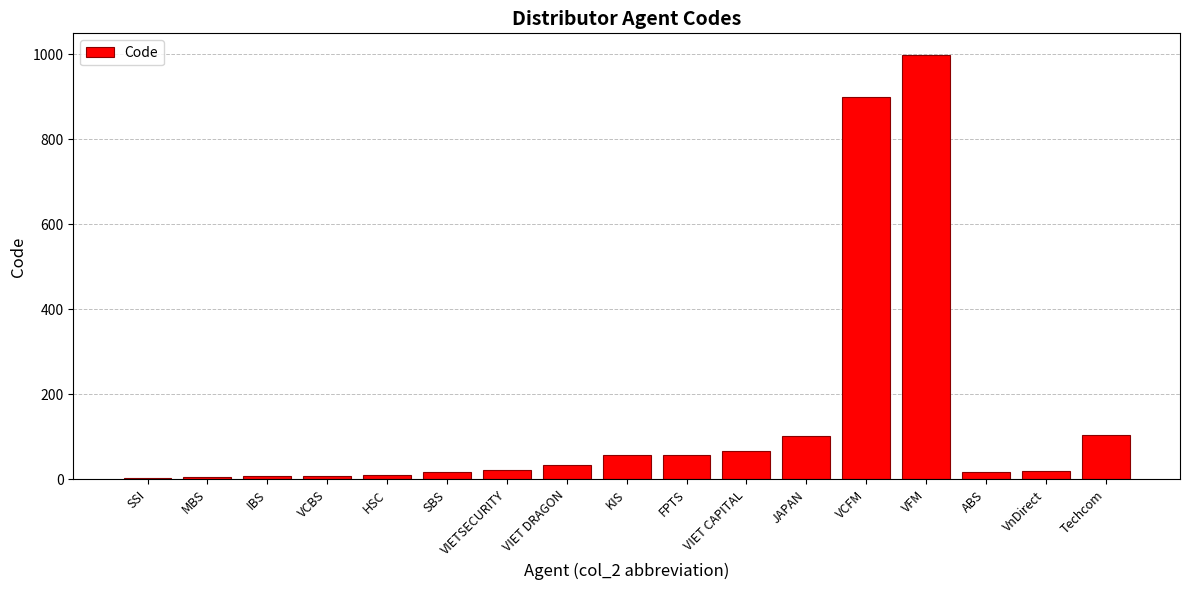

What is the sum of all values?

2435